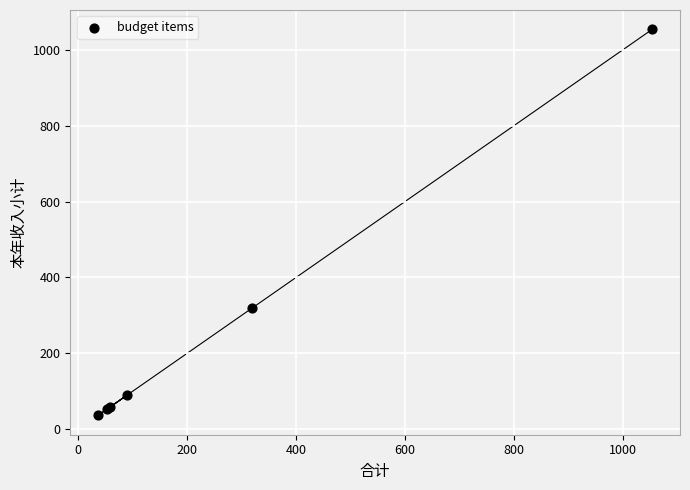

What Y value in the scatter plot is closest to 545?

319.0